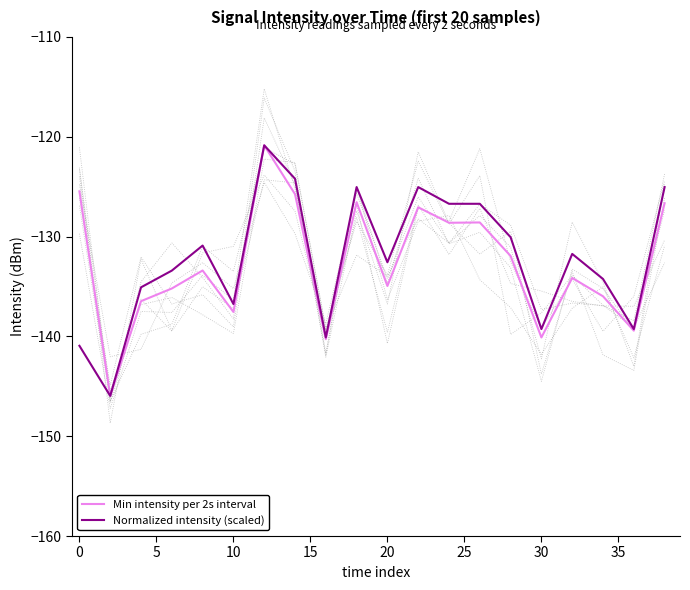

Reading left to right, what are all the values shown in this chart?

Min intensity per 2s interval: -125.5	-146.0	-136.5	-135.2	-133.4	-137.5	-120.9	-125.7	-140.3	-126.6	-134.9	-127.1	-128.6	-128.6	-131.9	-140.1	-134.1	-136.0	-139.4	-126.7
Normalized intensity (scaled): -140.9	-146.0	-135.1	-133.4	-130.9	-136.8	-120.9	-124.2	-140.1	-125.0	-132.6	-125.0	-126.7	-126.7	-130.1	-139.3	-131.7	-134.2	-139.3	-125.0